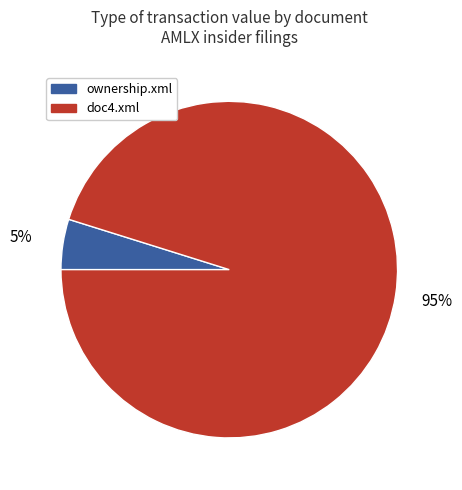

Does any single category account for the majority?

Yes